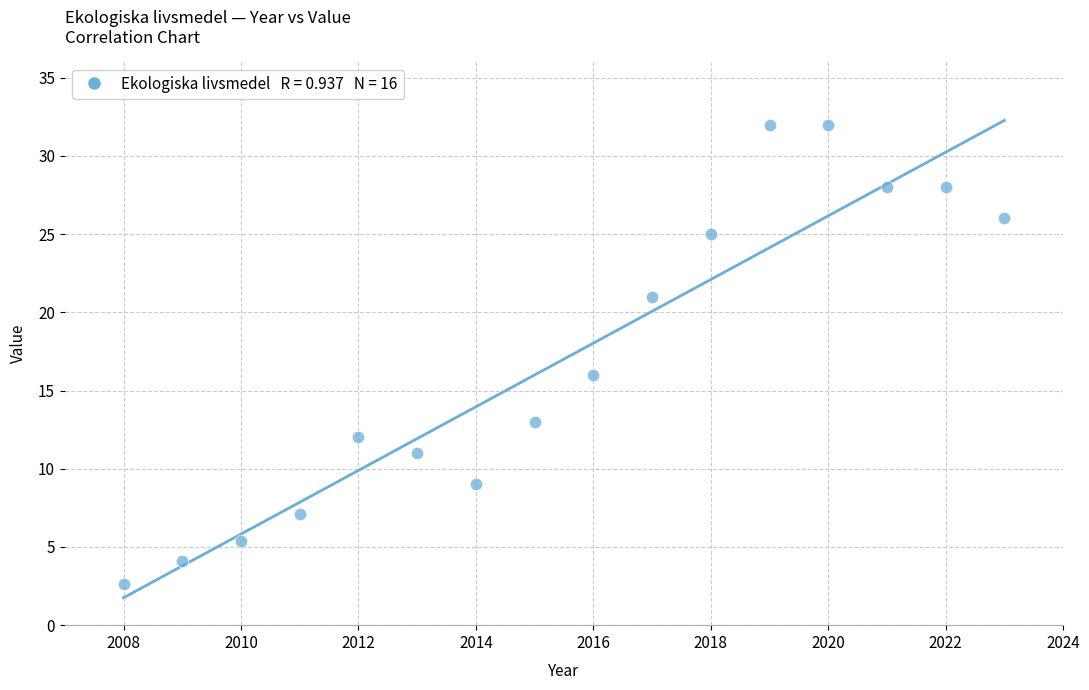

What Y value in the scatter plot is closest to 17?

16.0